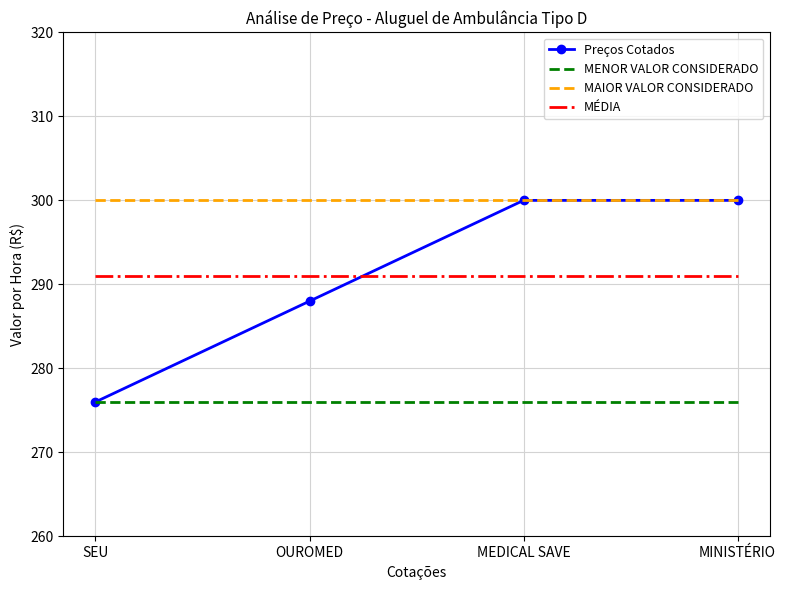

Reading left to right, list all the values displayed in this chart.

Preços Cotados: 276	288	300	300
MENOR VALOR CONSIDERADO: 276	276	276	276
MAIOR VALOR CONSIDERADO: 300	300	300	300
MÉDIA: 291	291	291	291